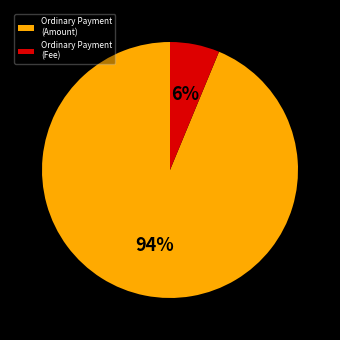

To the nearest percent, what is the combined percentage of Ordinary Payment (Fee) and Ordinary Payment (Amount)?

100%